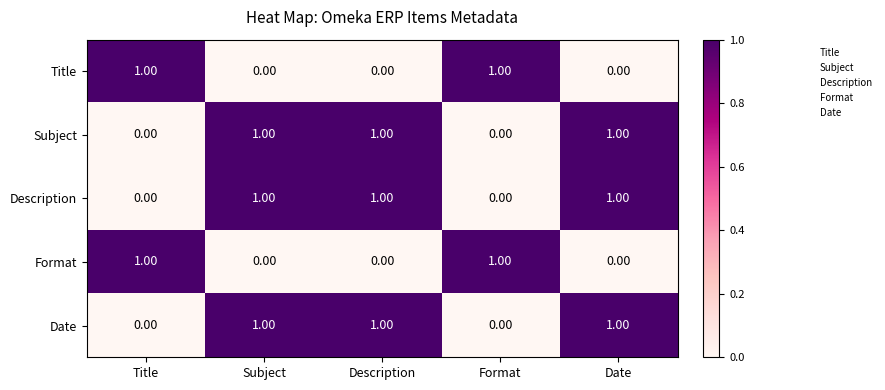

At how many categories does at least one series exceed 0?

5